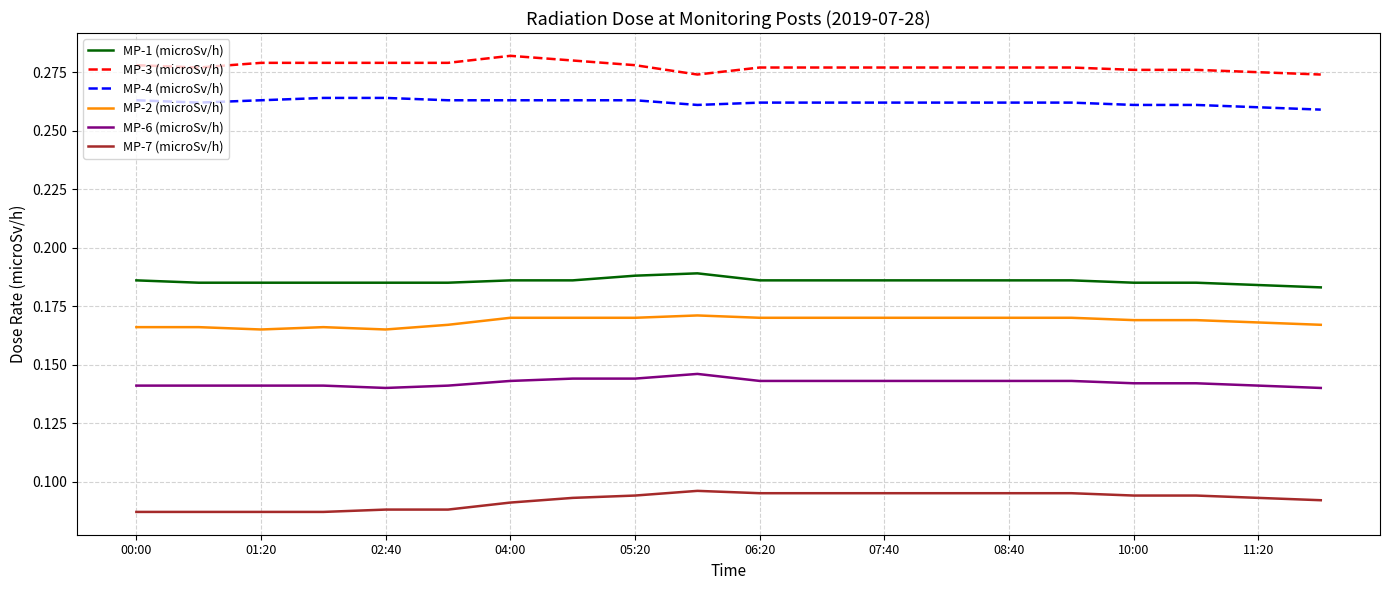

True or false: MP-2 (microSv/h) and MP-7 (microSv/h) cross at least once.

False